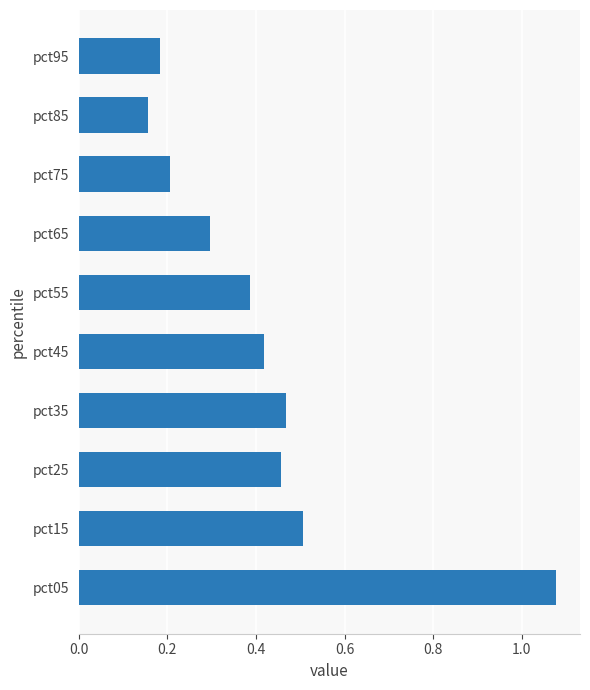

What is the difference between the maximum and minimum values?

0.9